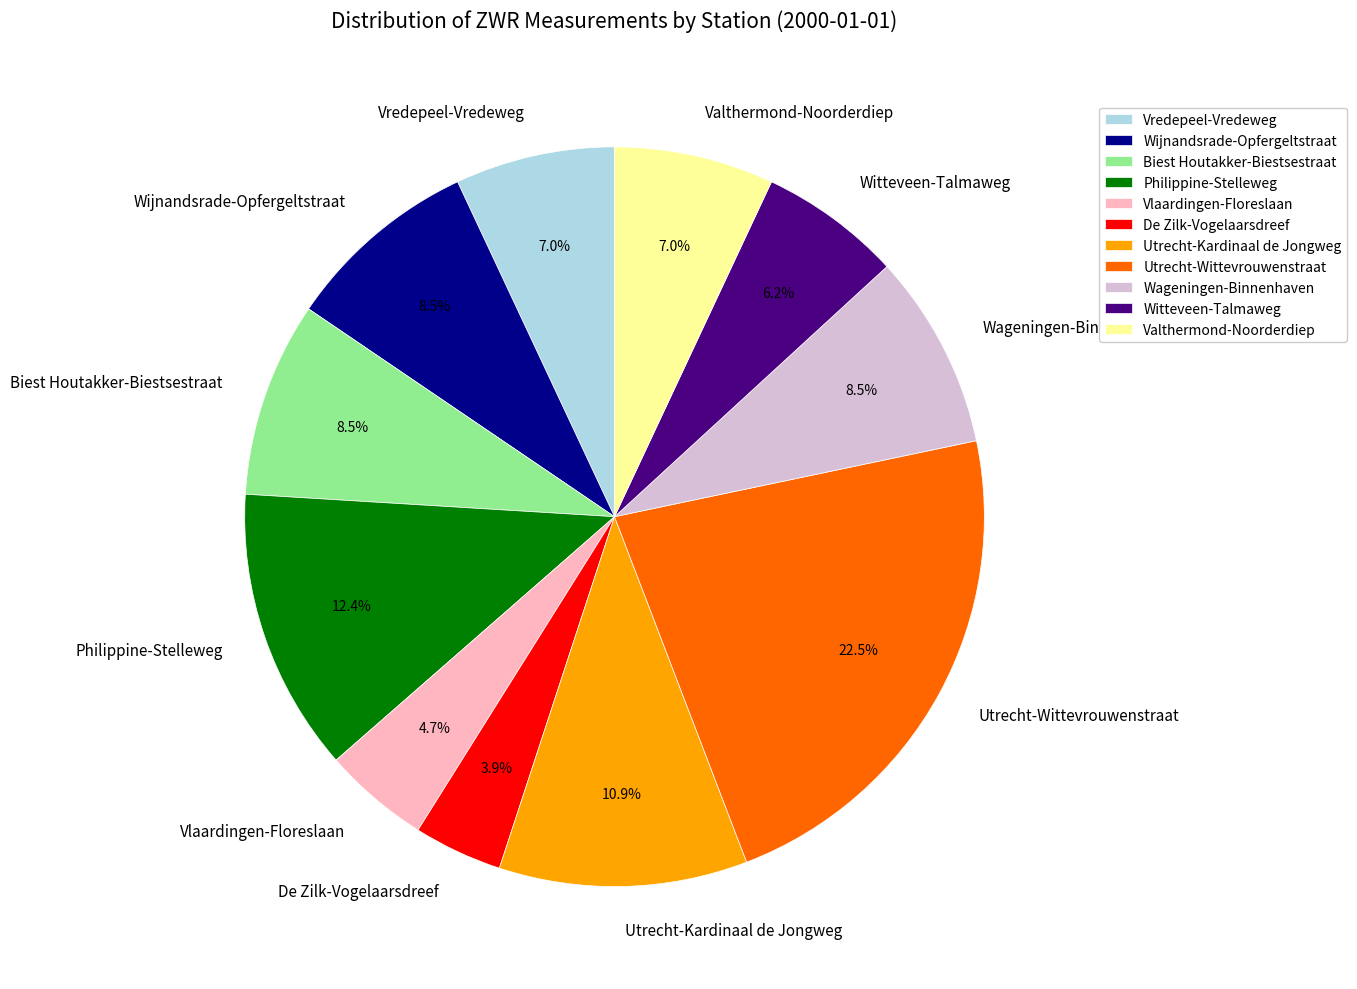

To the nearest percent, what is the average slice percentage?

9%